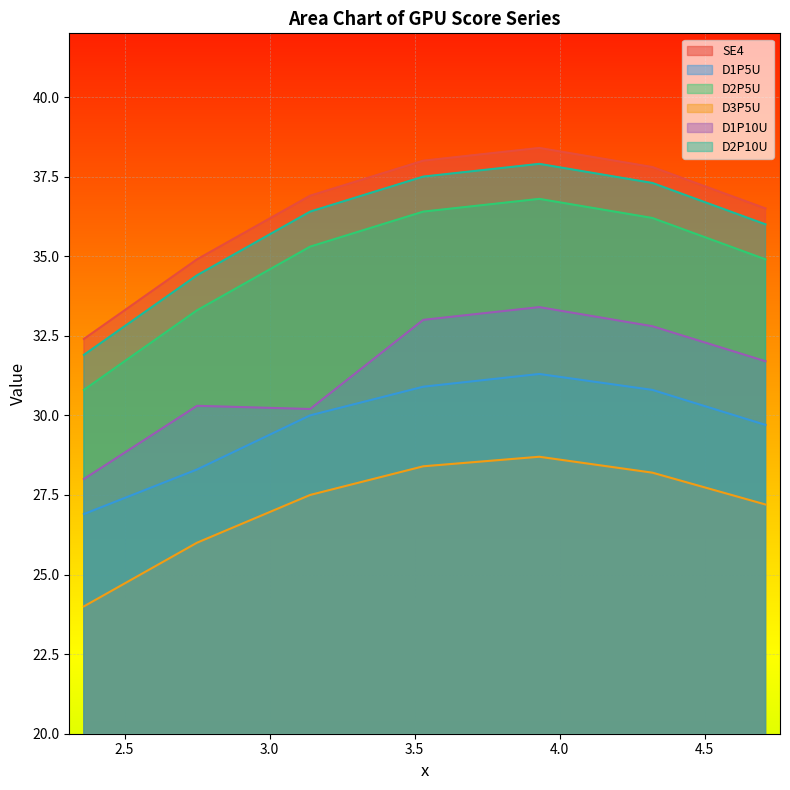

How many lines are shown in the chart?

6